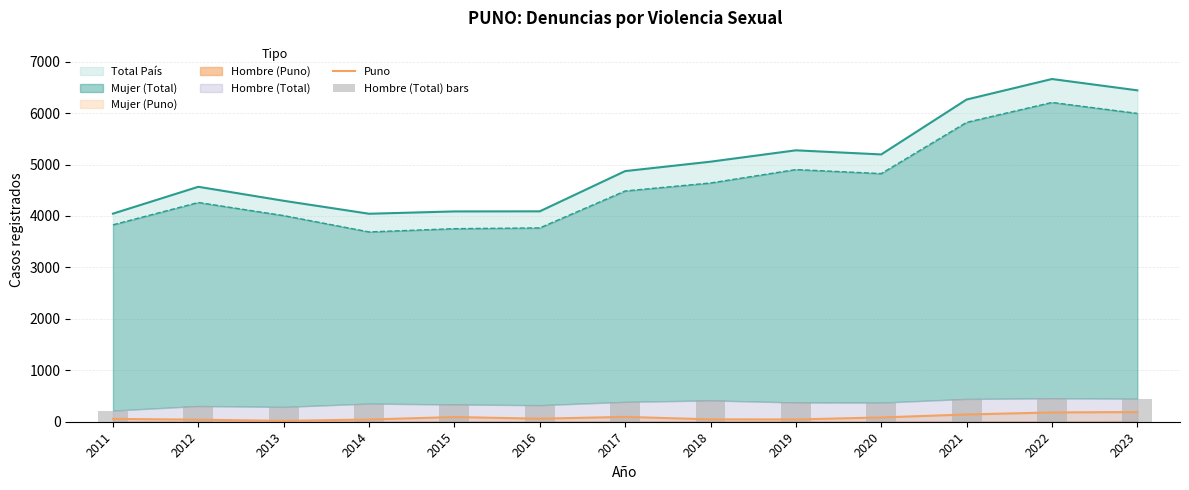

What is the sum of all Puno values?

1082